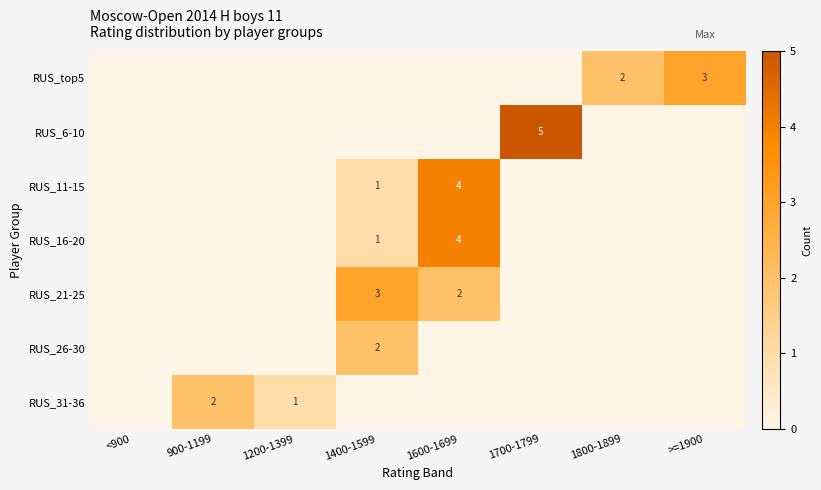

What is the total value across all series at 1600-1699?

10